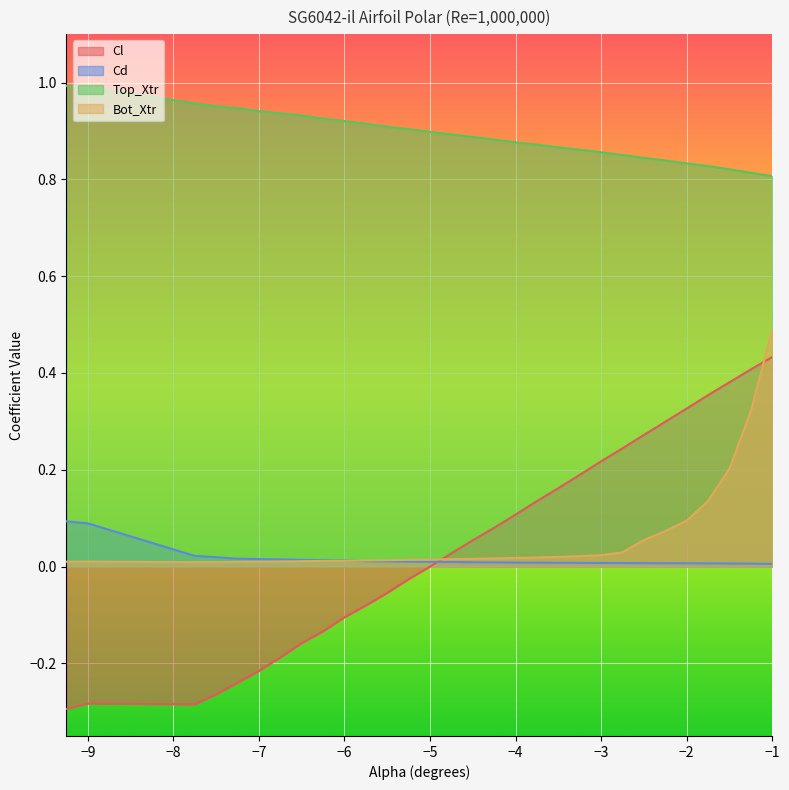

What is the sum of all Top_Xtr values?

26.7